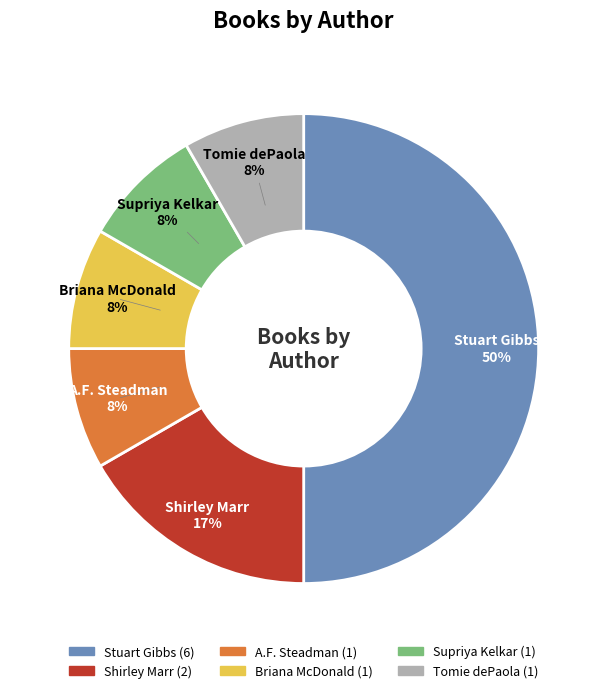

Which slice is the largest?

Stuart Gibbs